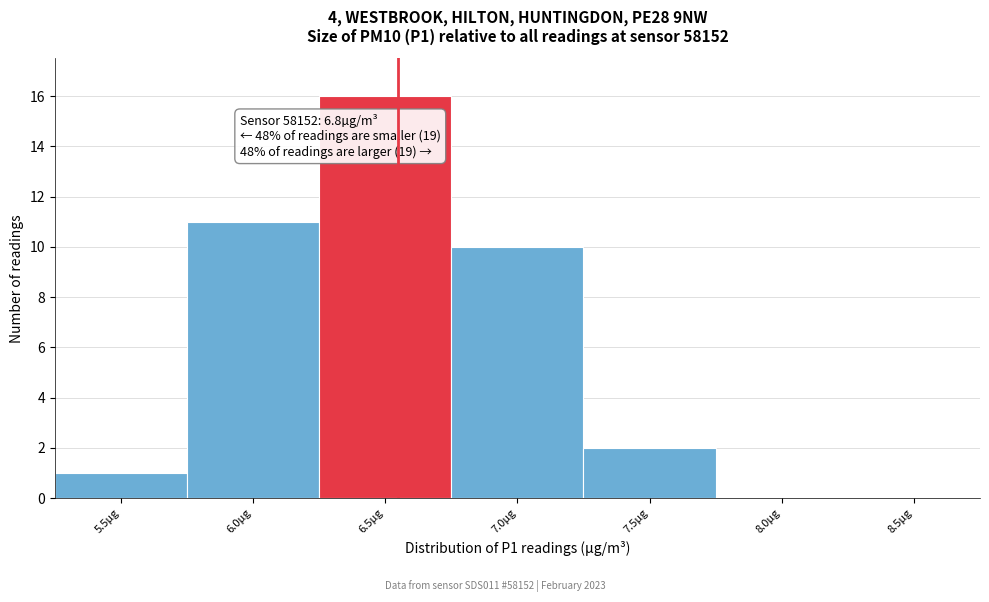

Reading right to left, list all the values displayed in this chart.

8.5µg=0	8.0µg=0	7.5µg=2	7.0µg=10	6.5µg=16	6.0µg=11	5.5µg=1